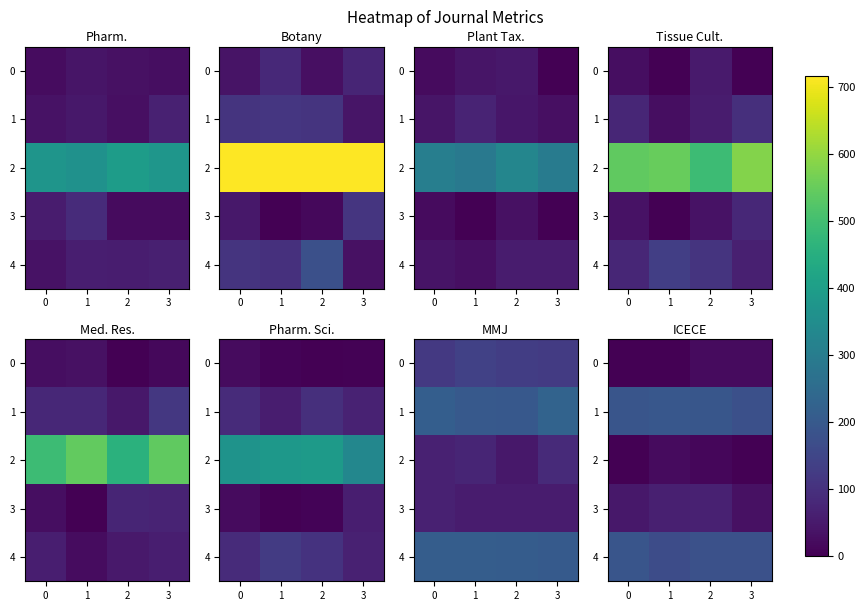

At which category is the sum across all series the highest?

2